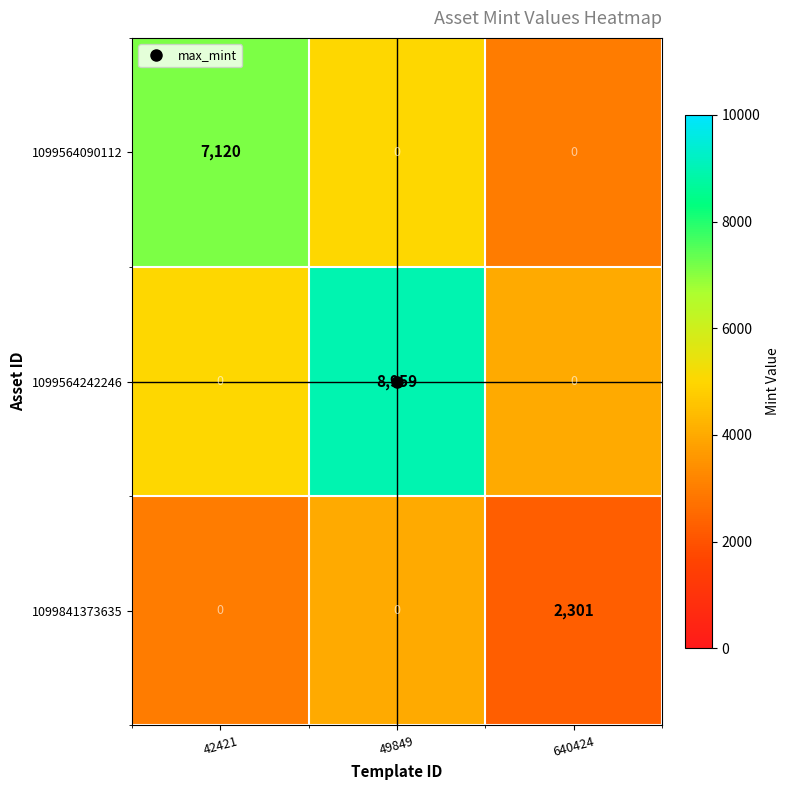

Count the 1099564242246 values in the range 0 to 8959.

3